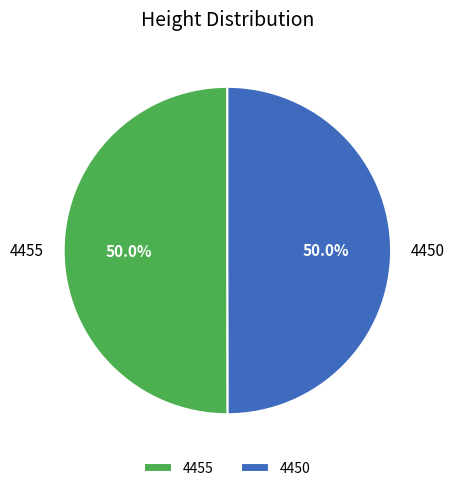

What is the ratio of the value at 4450 to the value at 4455?

1.0